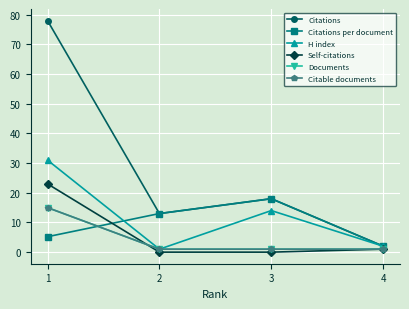

Which series has the largest total across all categories?

Citations